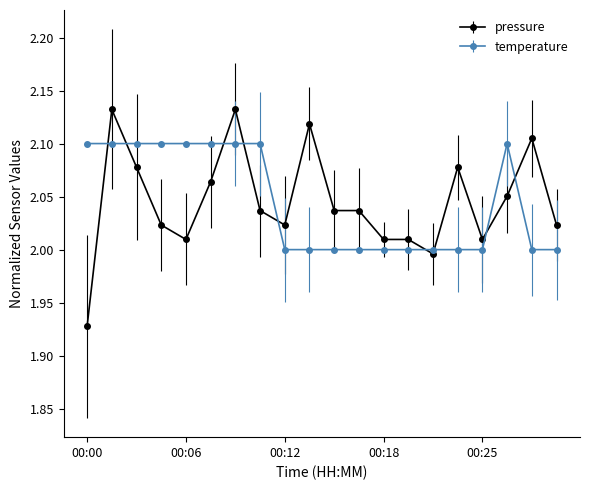

Which series has the largest range (max minus min)?

pressure